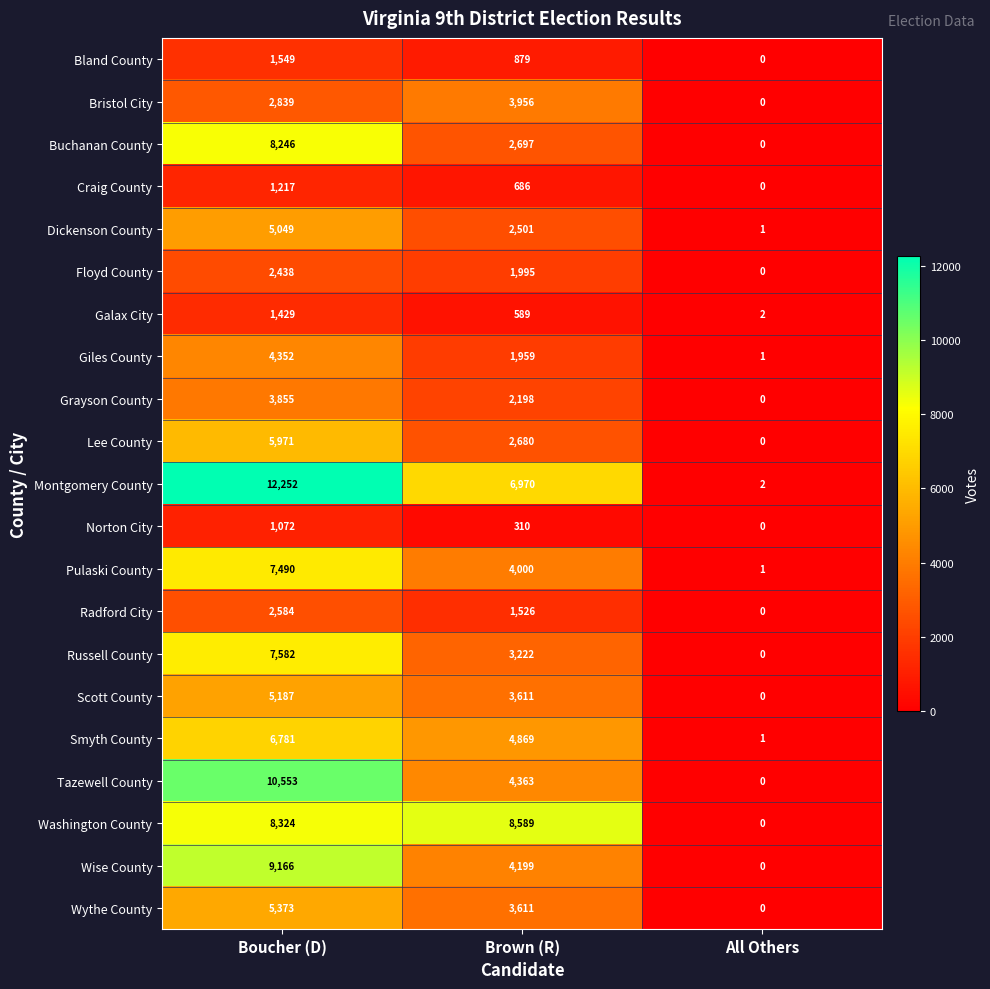

How many data points does each series have?

3